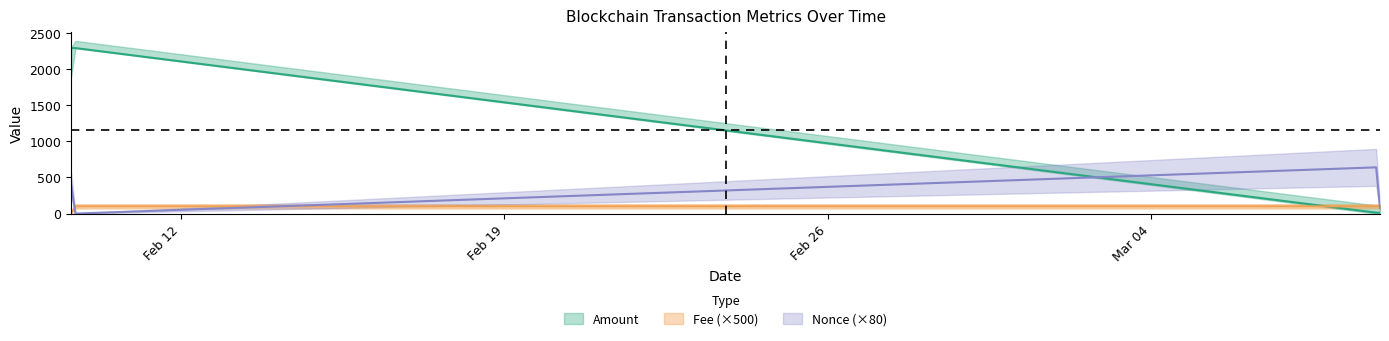

What value does the Fee series have at 2024-02-09 17:15:00?

100.0